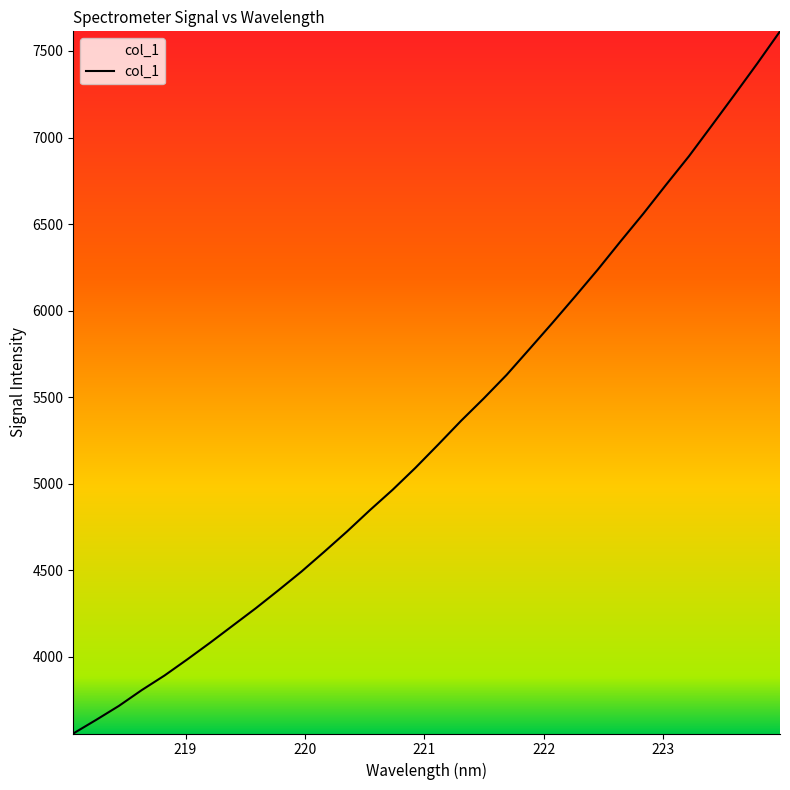

What is the maximum value shown in the chart?

7613.3